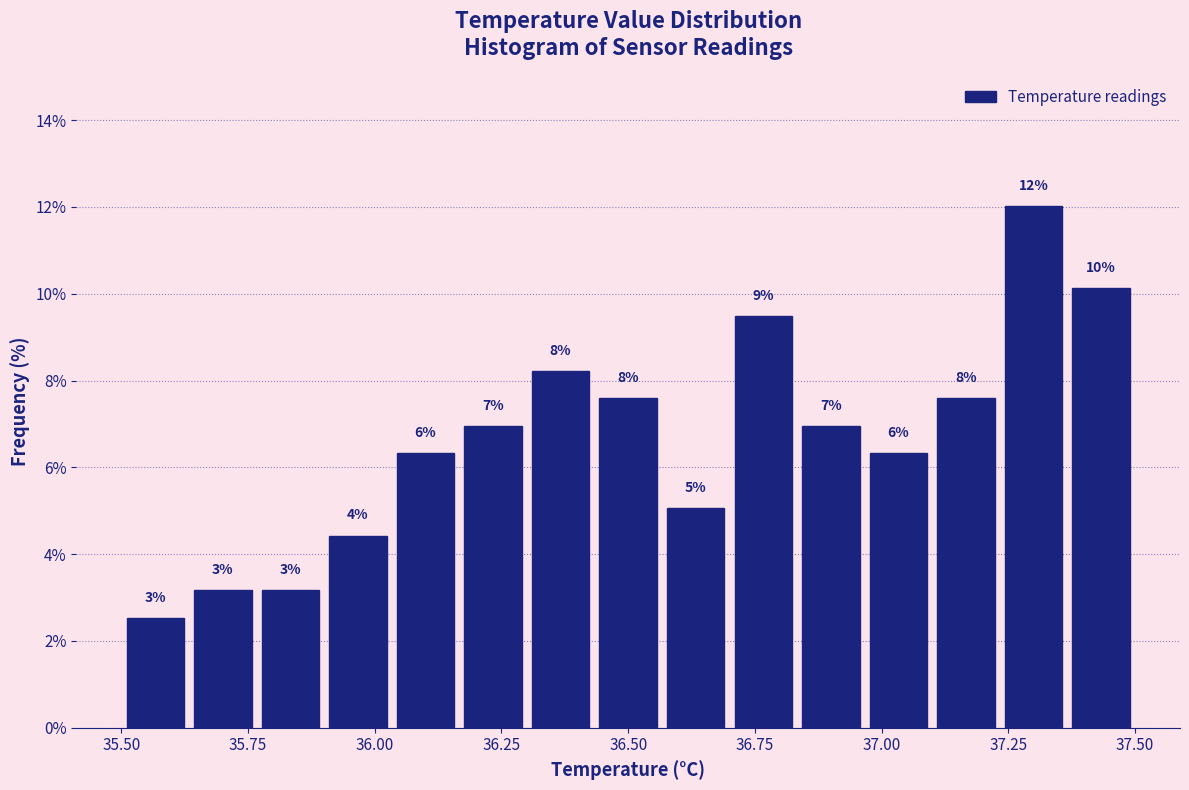

Around what value on the x-axis is the tallest bar? Give the approximate position of its centre, as read against the axis.

37.30